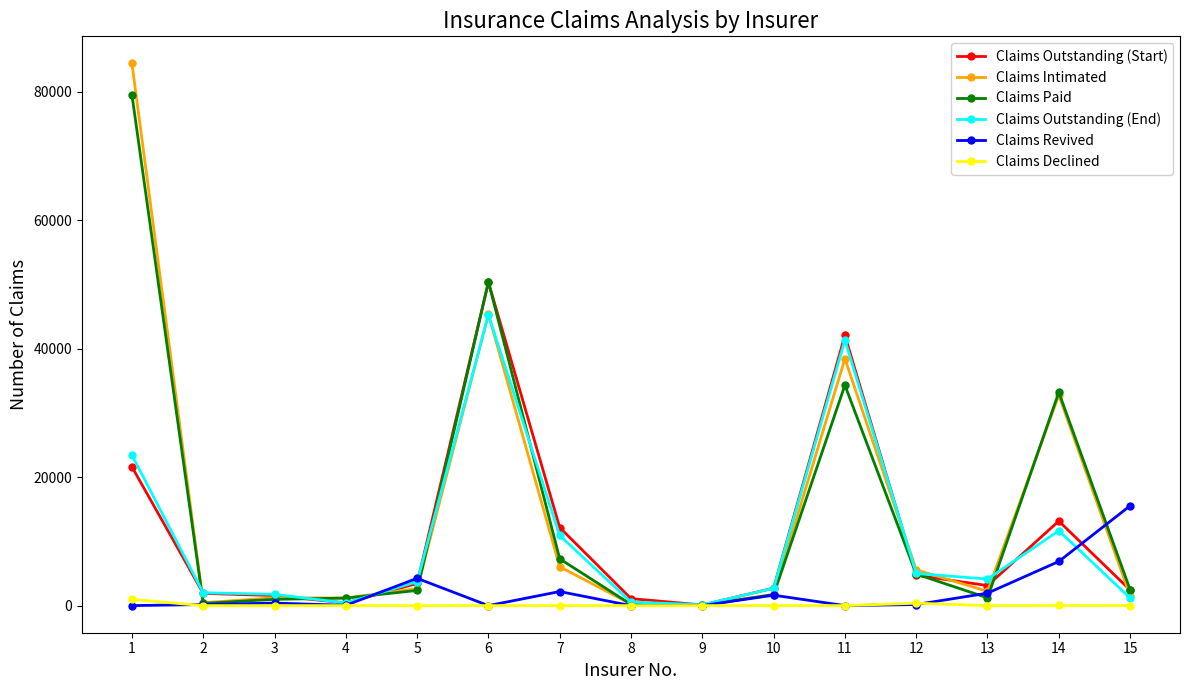

Between 2 and 14, which series saw the biggest shift?

Claims Paid